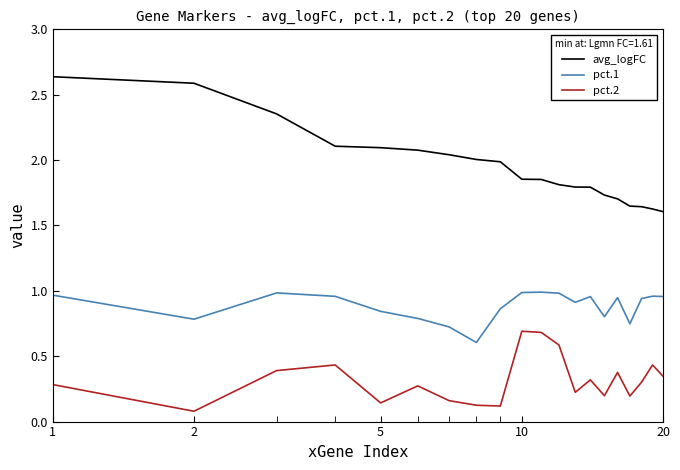

True or false: pct.1 and pct.2 cross at least once.

False